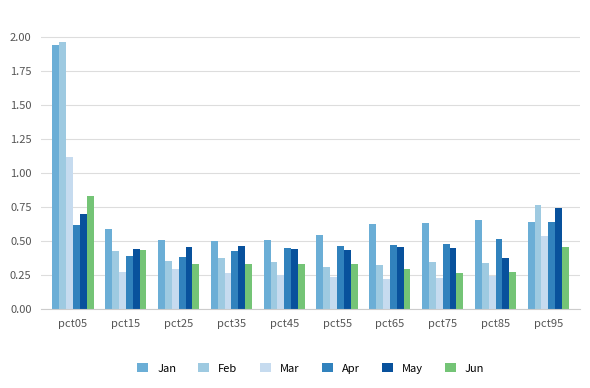

At which category does the chart reach its peak across all series?

pct05